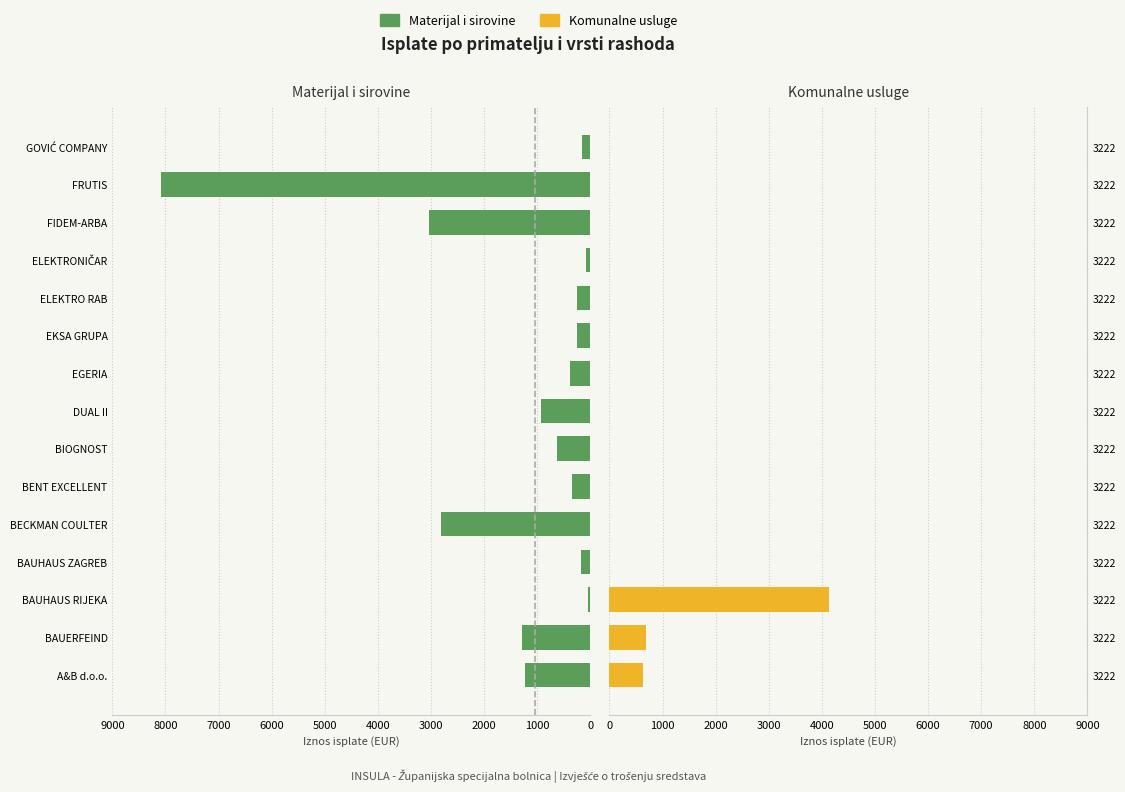

How many values in Komunalne usluge are above zero?

3